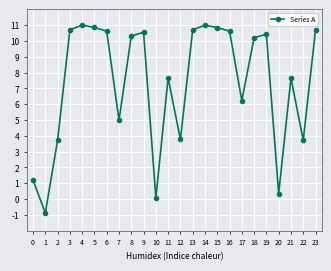

How many values are above zero?

23